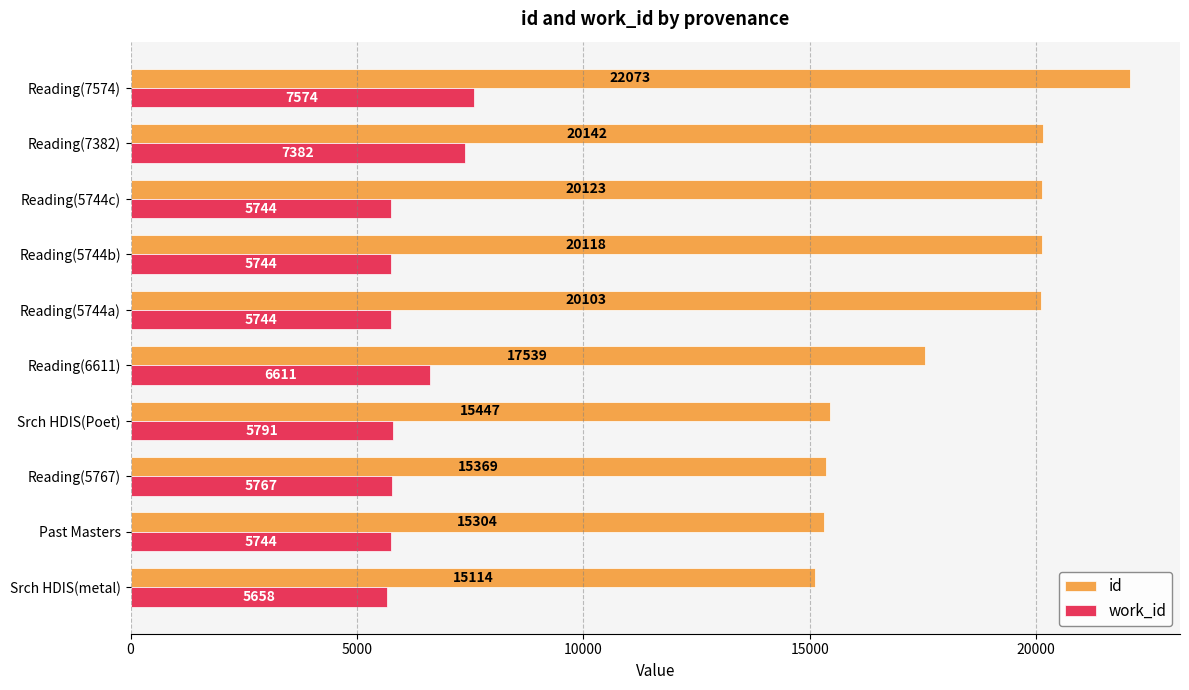

The id series shows 11344 at Reading(5744a). True or false?

False